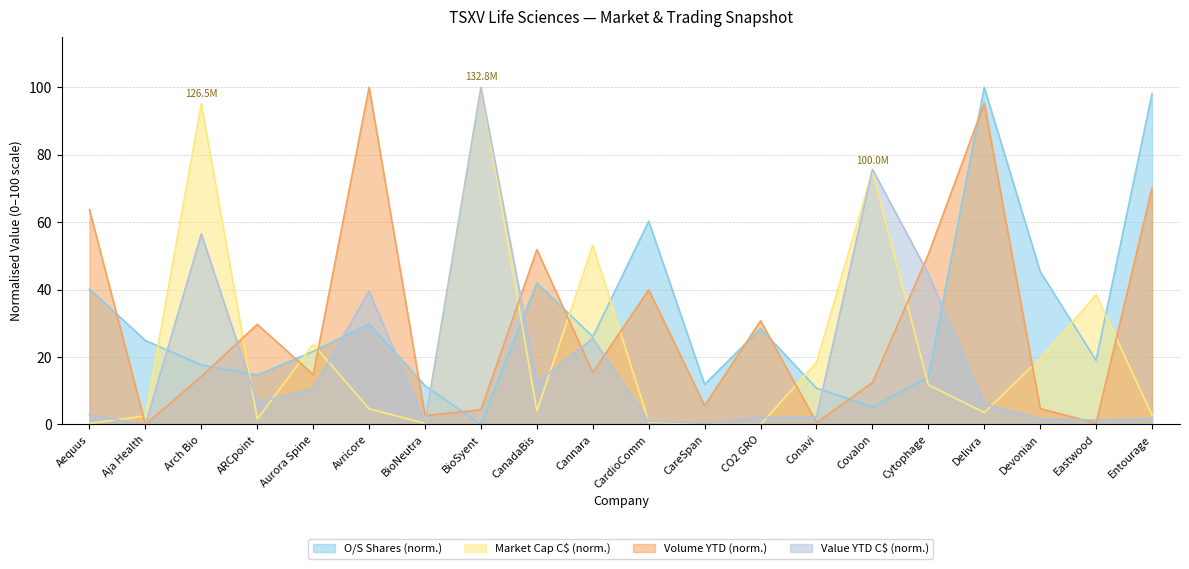

Between Cannara and CardioComm, which series saw the biggest shift?

Market Cap C$ (norm.)